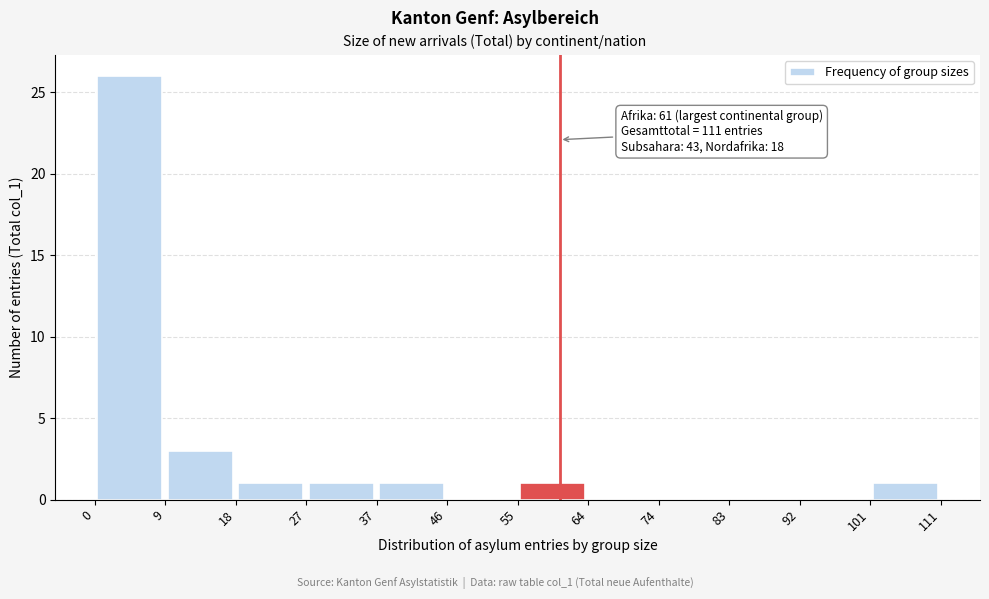

Over which range of the x-axis is the bar tallest?

0 to 9